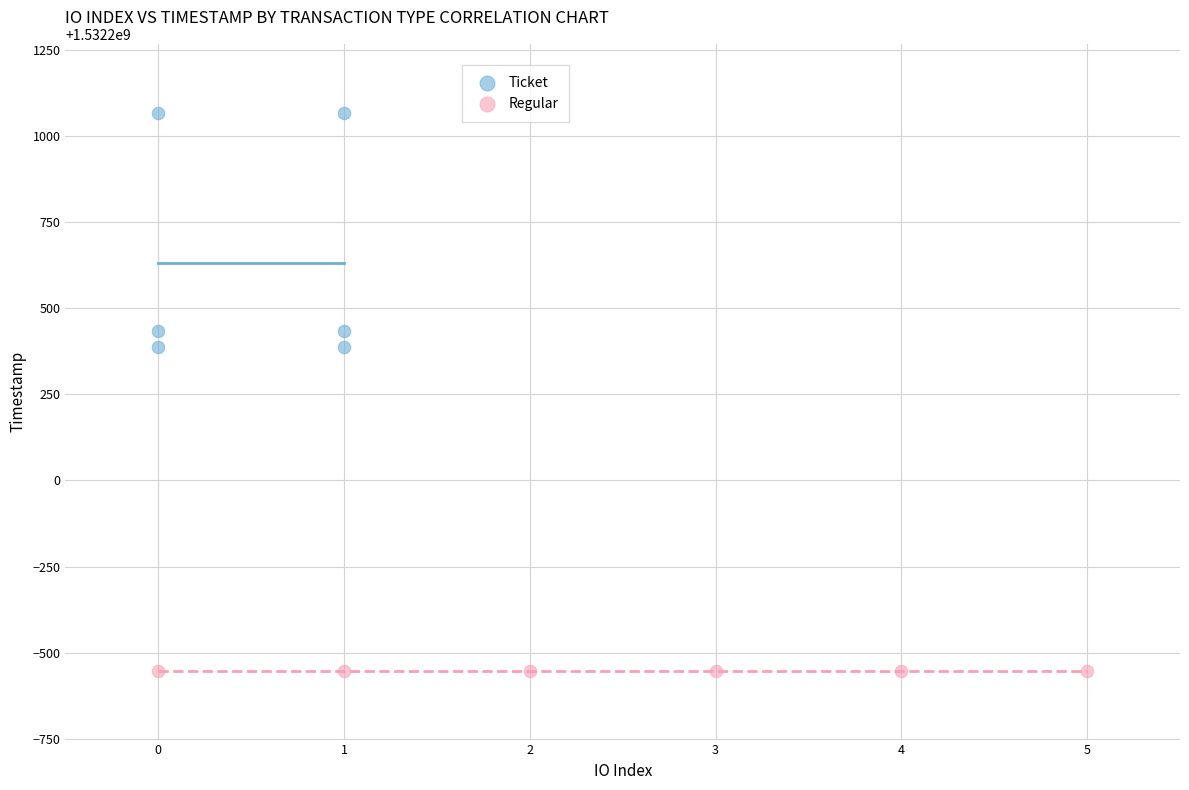

Which series reaches the maximum Y coordinate?

Ticket